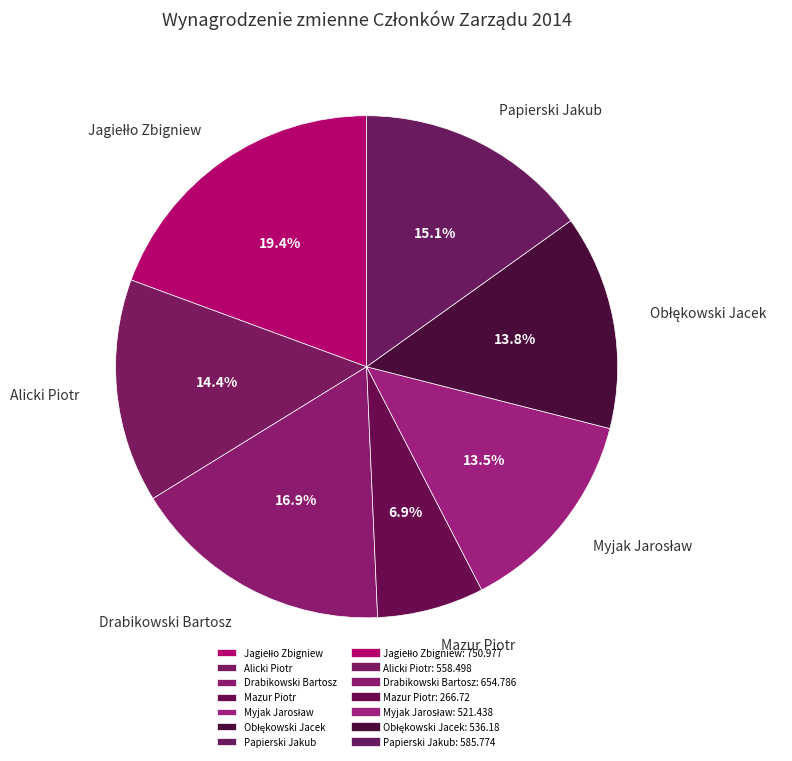

What is the ratio of the value at Drabikowski Bartosz to the value at Papierski Jakub?

1.1